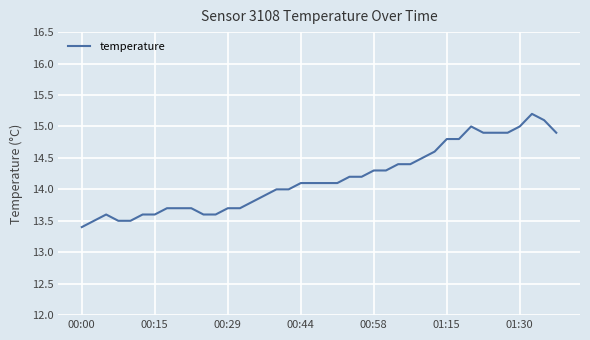

What is the difference between the maximum and minimum values?

1.8